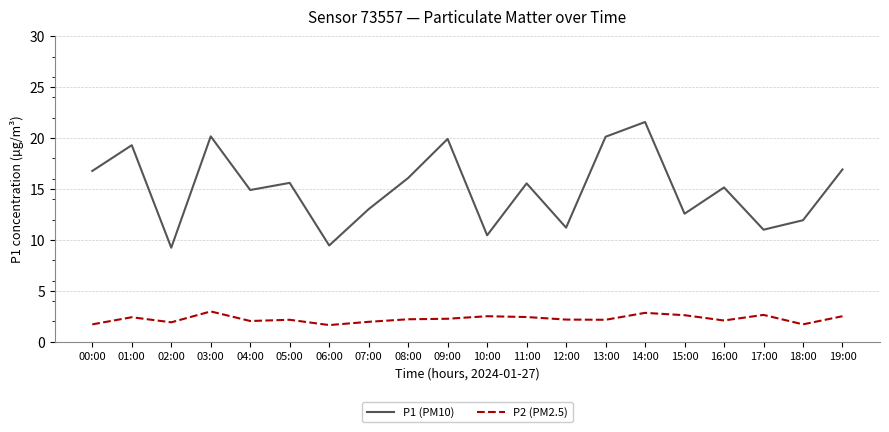

List the series in order of their peak value, lowest first.

P2 (PM2.5), P1 (PM10)